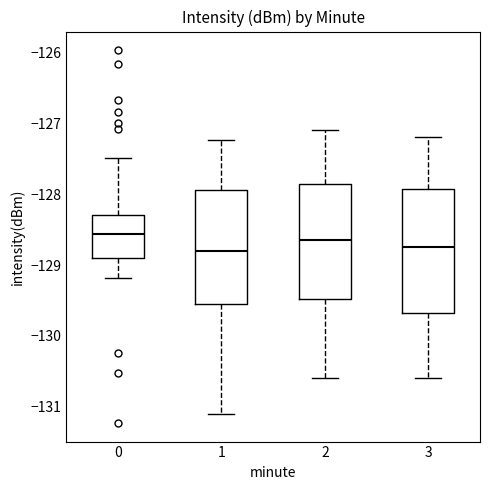

Reading left to right, transcribe this box plot: for each box, give where its median line is, the range the box spans, and where its two whiskers end, as read against the y-axis. The values are not printed on the chart, so give them approximately, as read against the axis.

0: median -128.6, box -128.9 to -128.3, whiskers -129.2 to -127.5
1: median -128.8, box -129.5 to -127.9, whiskers -131.1 to -127.2
2: median -128.6, box -129.5 to -127.8, whiskers -130.6 to -127.1
3: median -128.7, box -129.7 to -127.9, whiskers -130.6 to -127.2